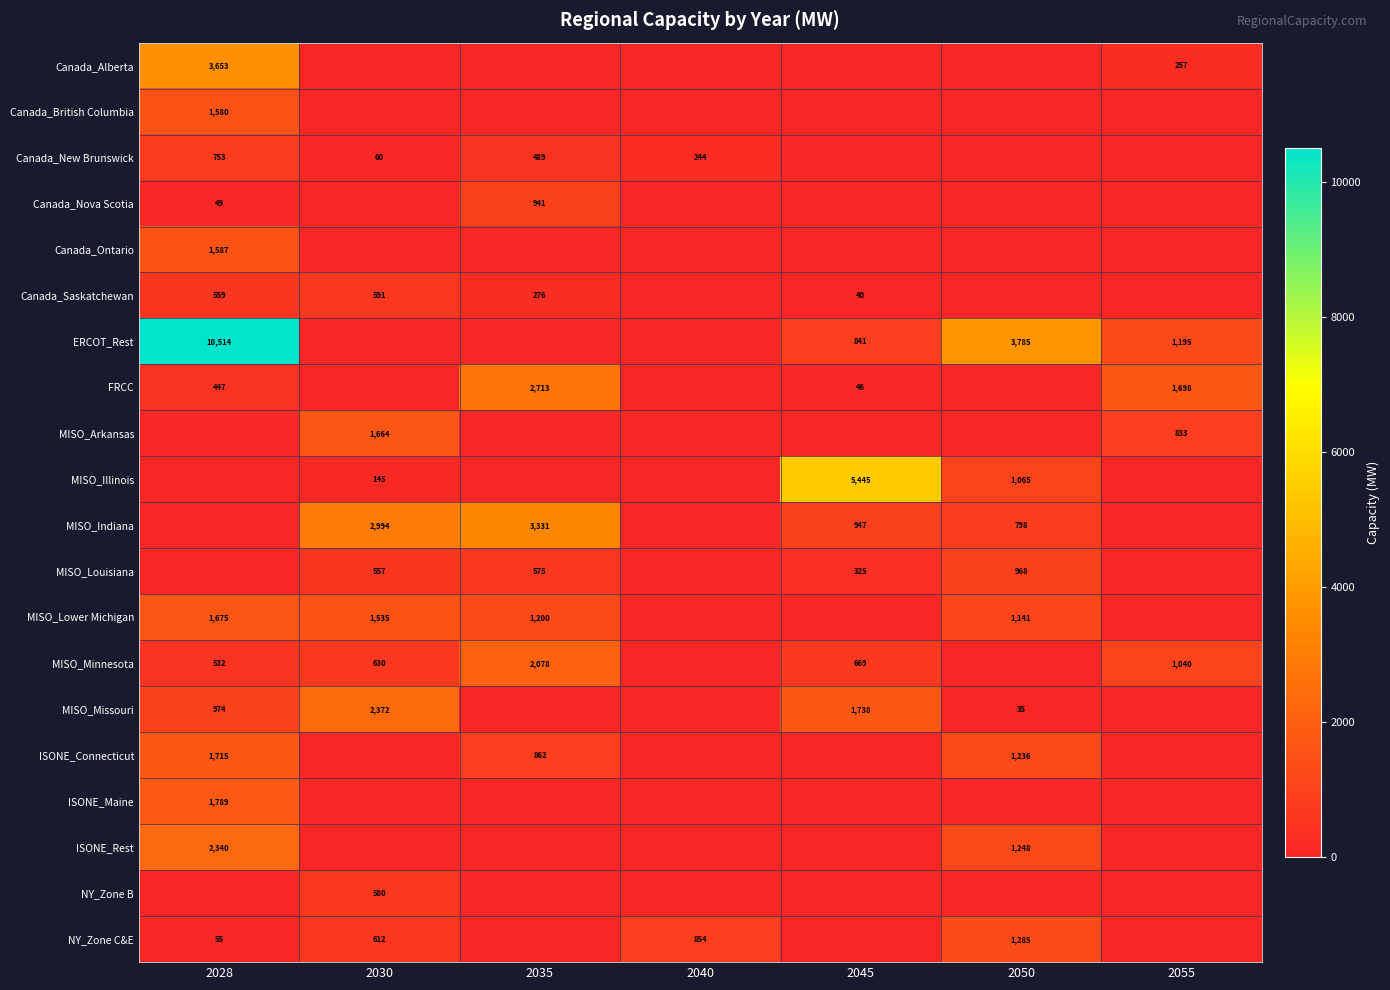

How many series are shown in this chart?

20